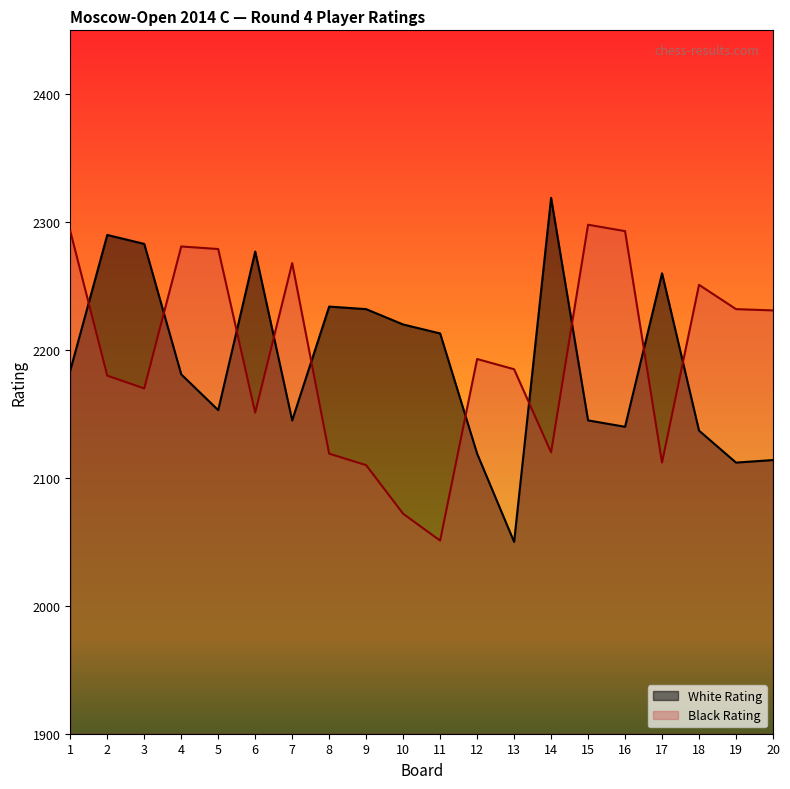

What is the difference between the second highest and minimum values in the White Rating series?

240